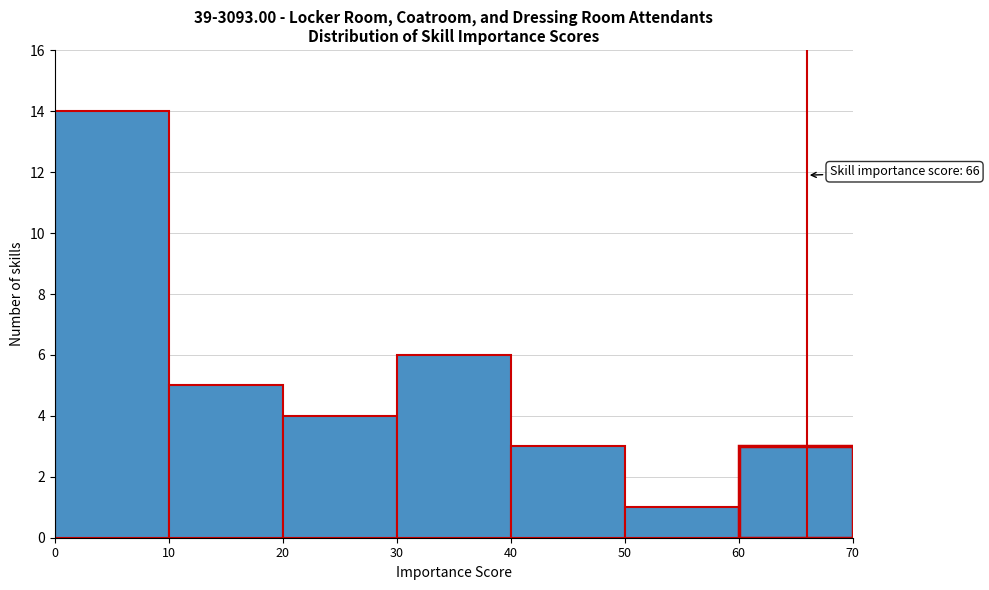

Over which range of the x-axis is the bar tallest?

0 to 10